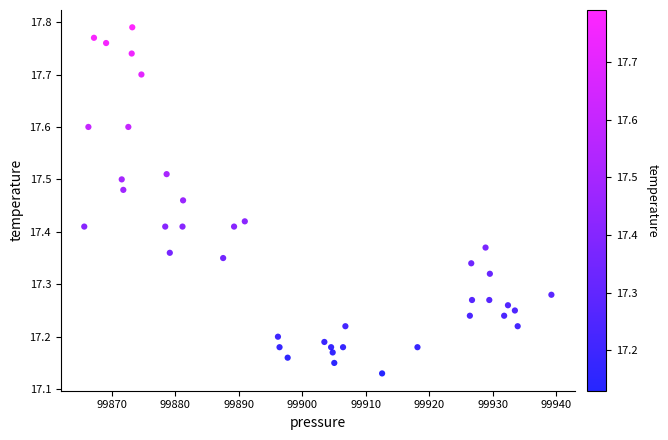

What is the range of Y values (max minus min)?

0.7